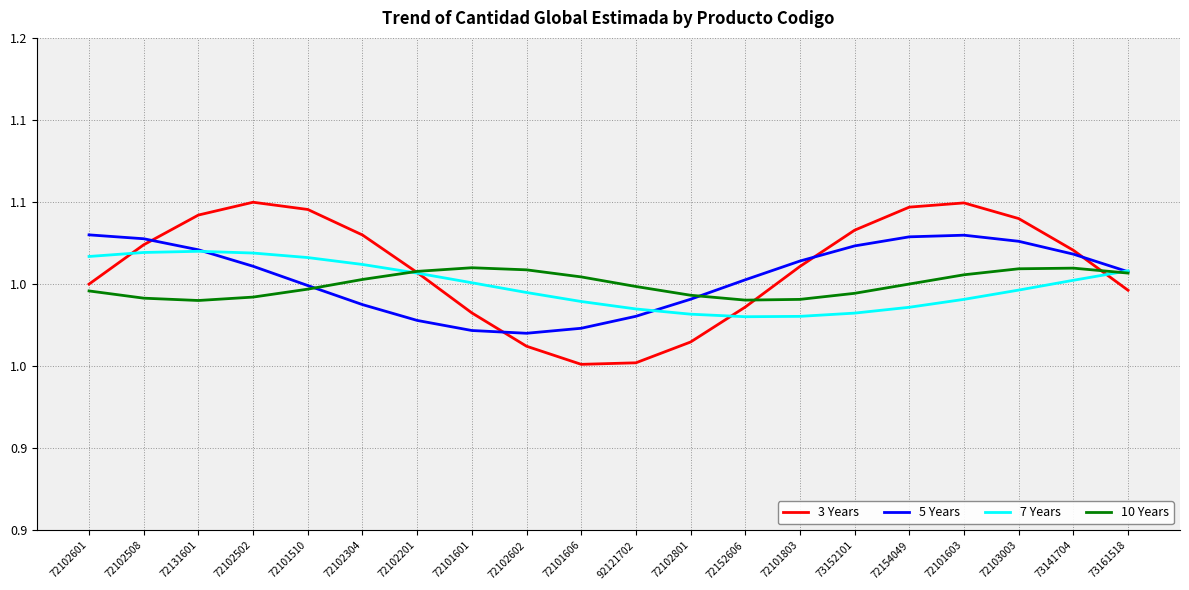

What are all the series names shown in the legend?

3 Years, 5 Years, 7 Years, 10 Years